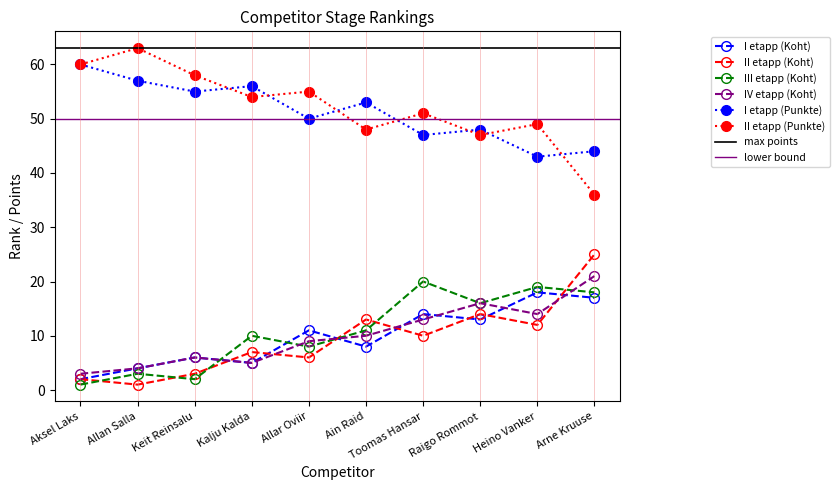

Count the number of categories in the chart.

10